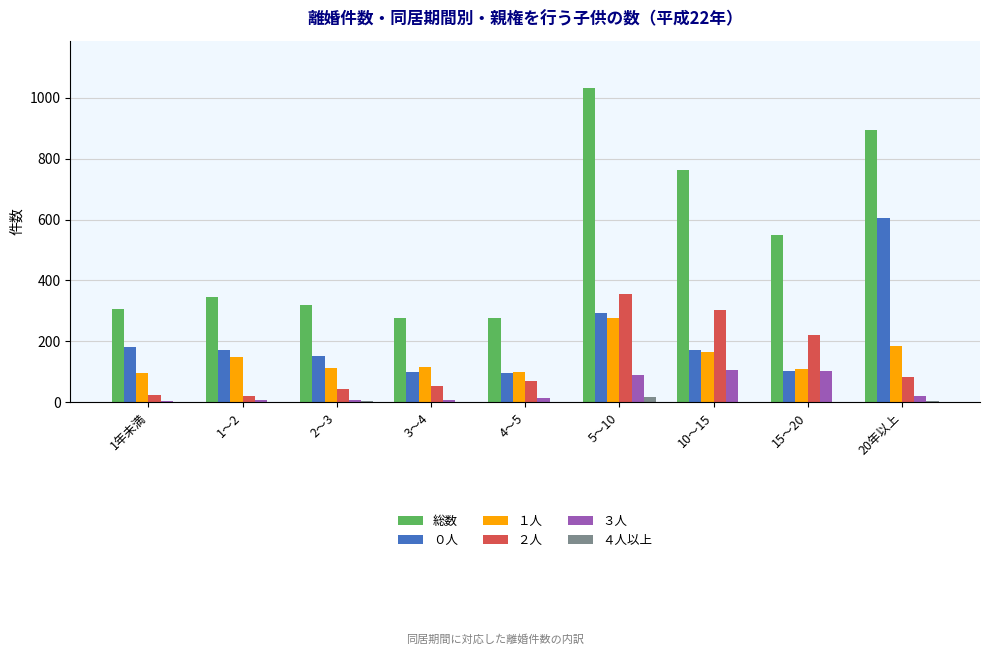

How many categories are shown in the chart?

9